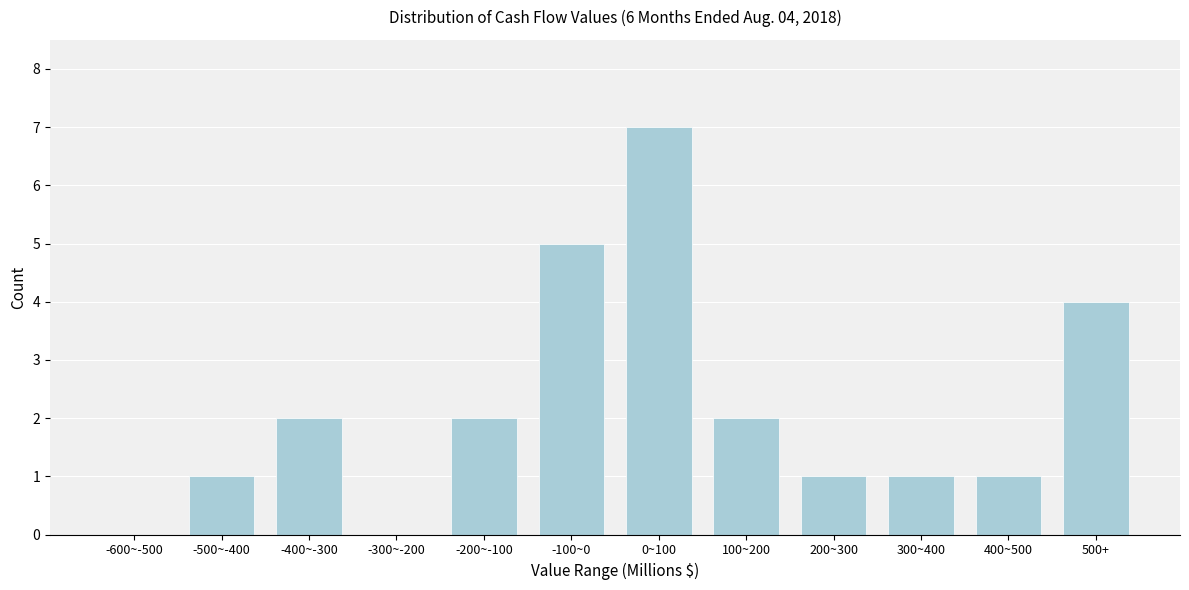

Reading left to right, extract all data points from this chart.

-600~-500=0	-500~-400=1	-400~-300=2	-300~-200=0	-200~-100=2	-100~0=5	0~100=7	100~200=2	200~300=1	300~400=1	400~500=1	500+=4